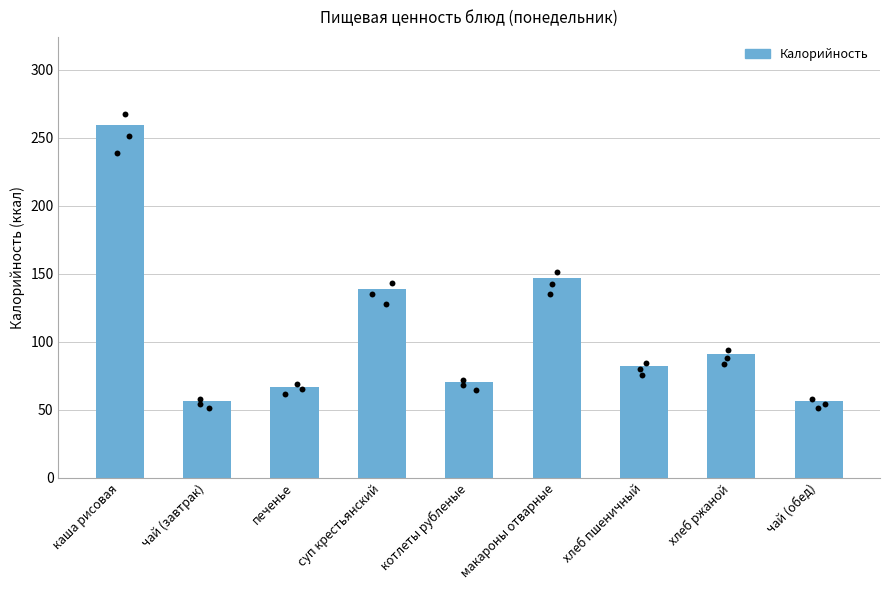

Approximately how many times larger is the value at чай (завтрак) compared to печенье?

0.8